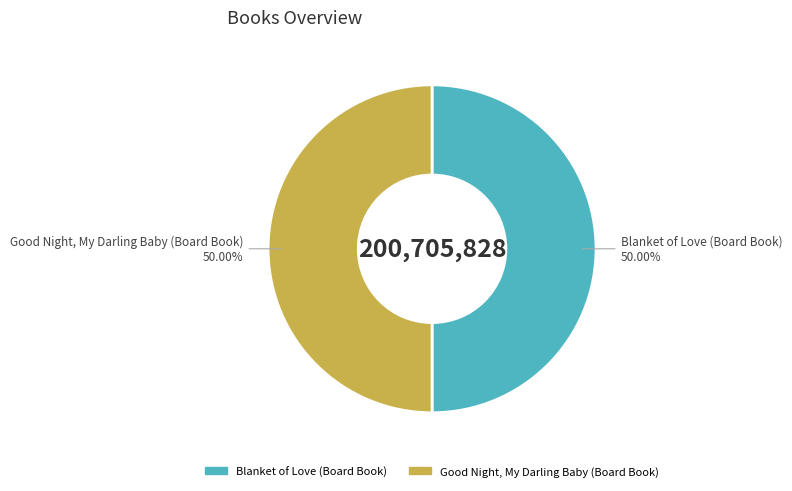

What is the ratio of the value at Good Night, My Darling Baby (Board Book) to the value at Blanket of Love (Board Book)?

1.0